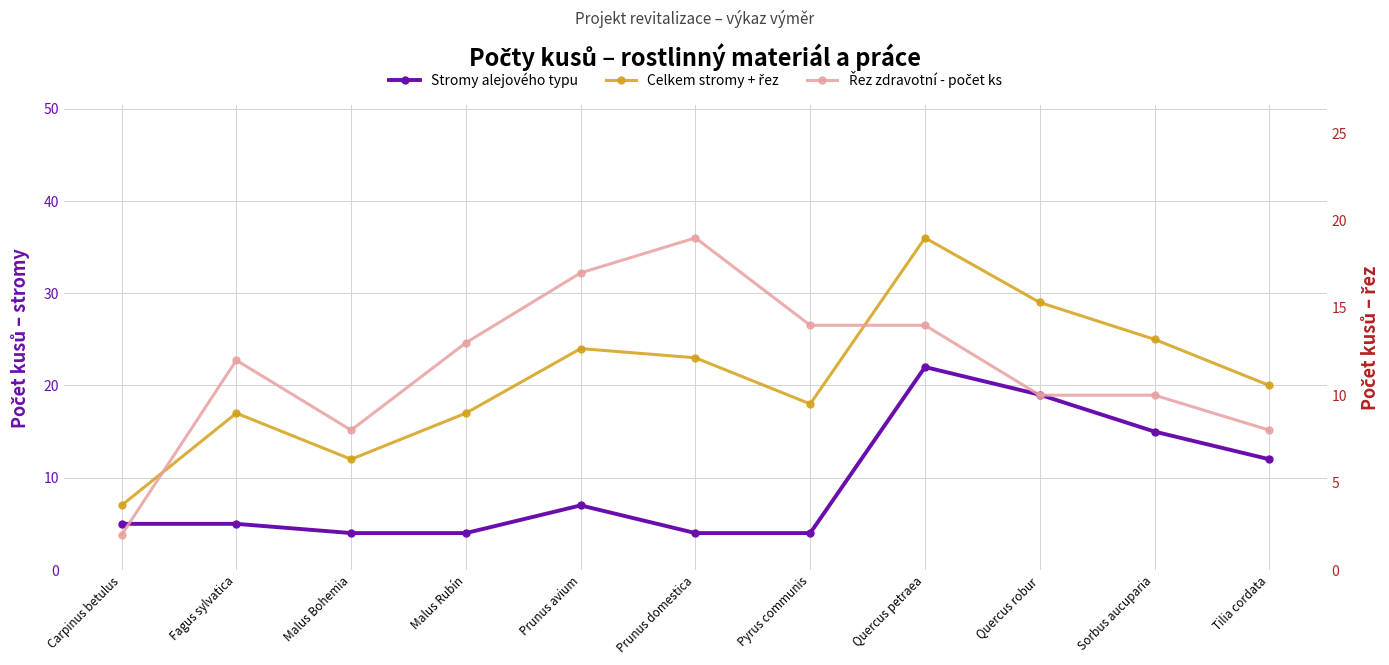

What is the sum of all Řez zdravotní - počet ks values?

127